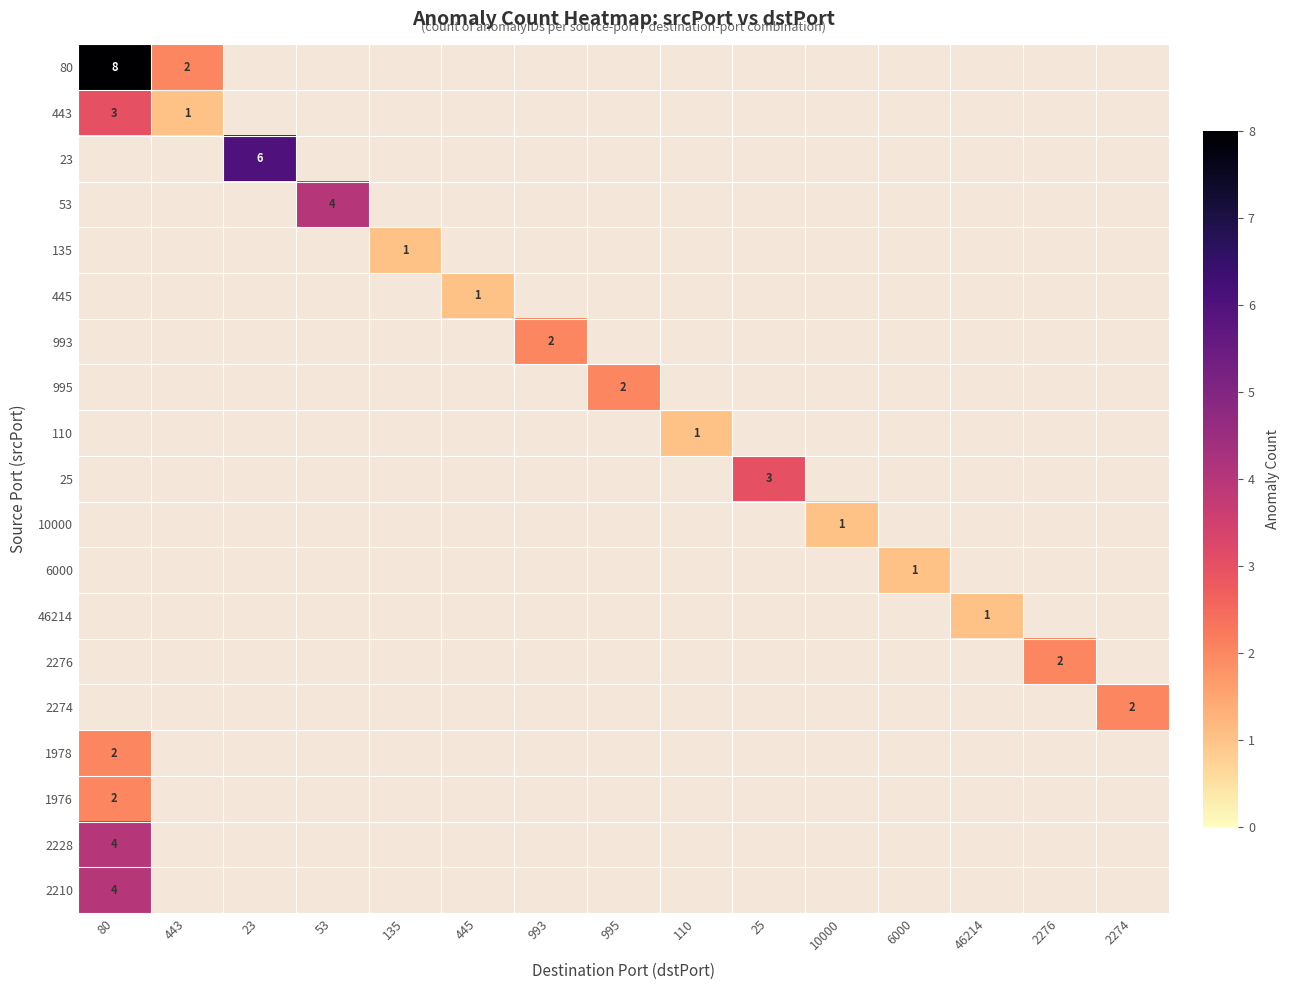

The 135 series shows 1 at 135. True or false?

True